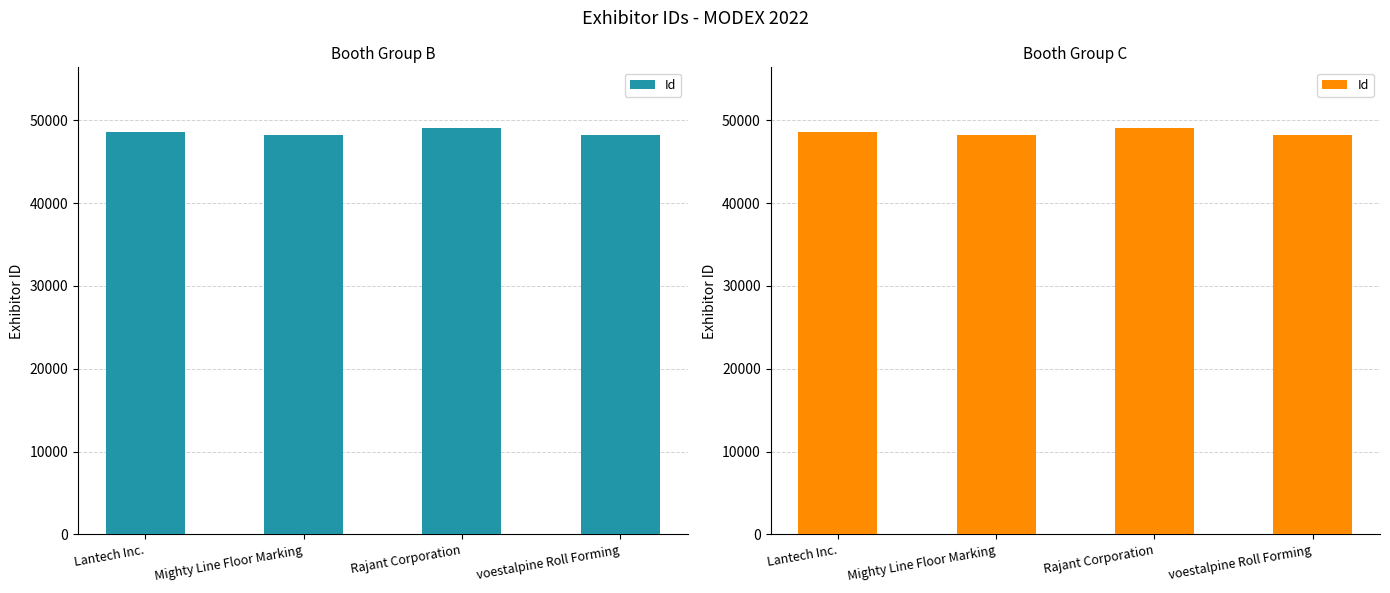

At which category does the chart reach its minimum across all series?

Mighty Line Floor Marking